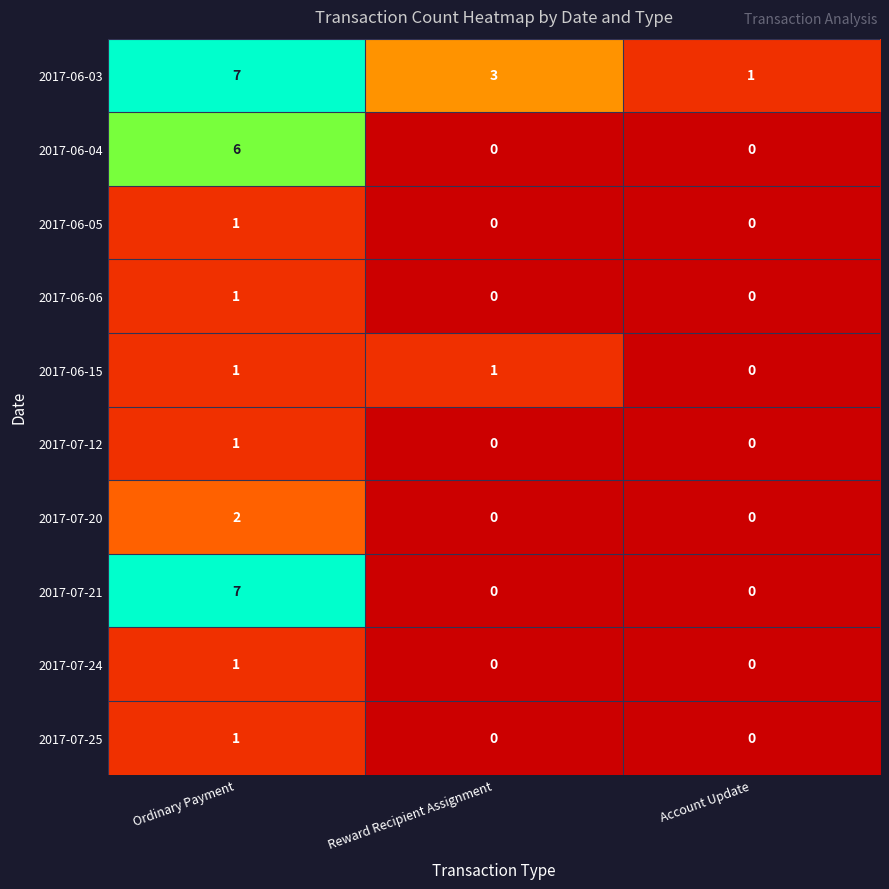

Which category has the highest value across all series?

Ordinary Payment